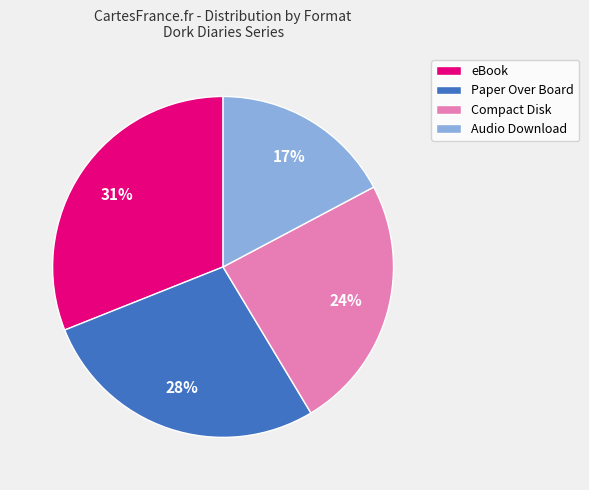

To the nearest percent, what is the difference between the largest and smallest slice percentages?

14%